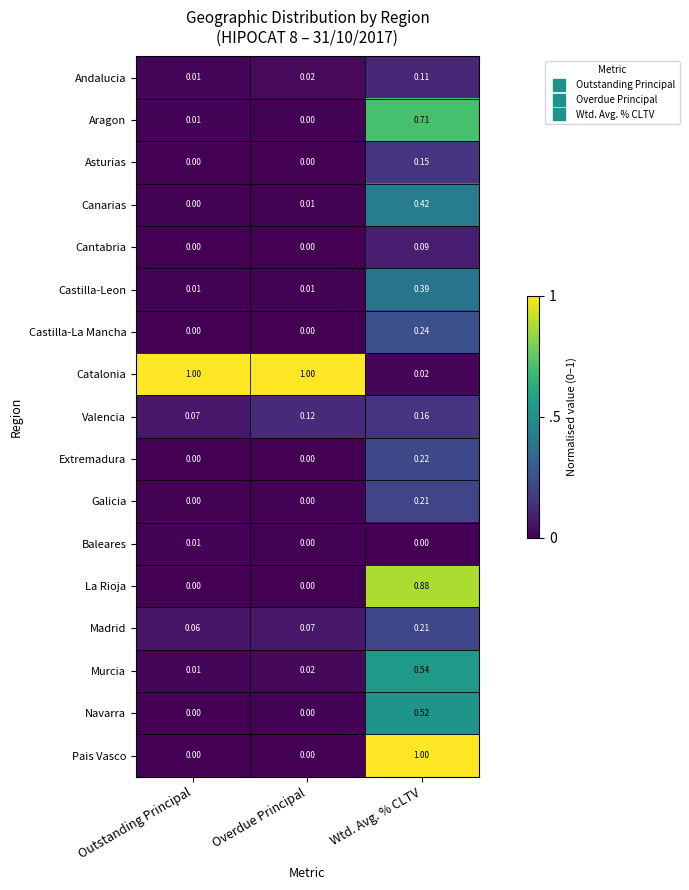

How many data points does each series have?

3